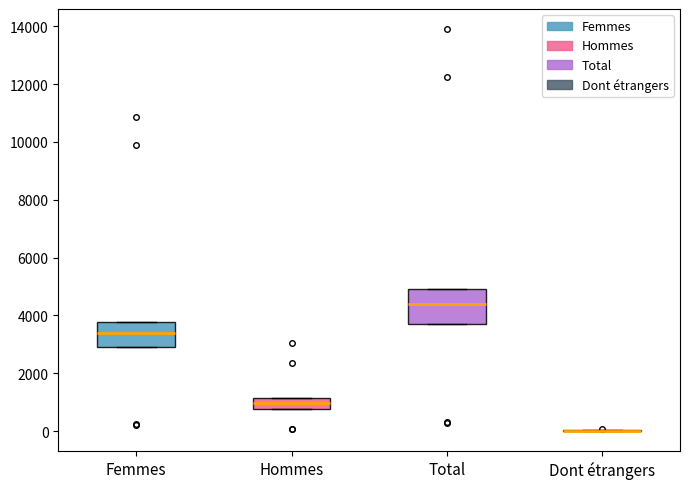

Reading left to right, read every box against the y-axis: the position of its median line, the range the box covers, and the ends of its whiskers. The values are not printed on the chart, so give them approximately, as read against the axis.

Femmes: median 3400, box 3000 to 3800, whiskers 3000 to 3800
Hommes: median 1000, box 800 to 1200, whiskers 800 to 1200
Total: median 4400, box 3600 to 5000, whiskers 3600 to 5000
Dont étrangers: box collapsed to a line at 0, whiskers 0 to 0